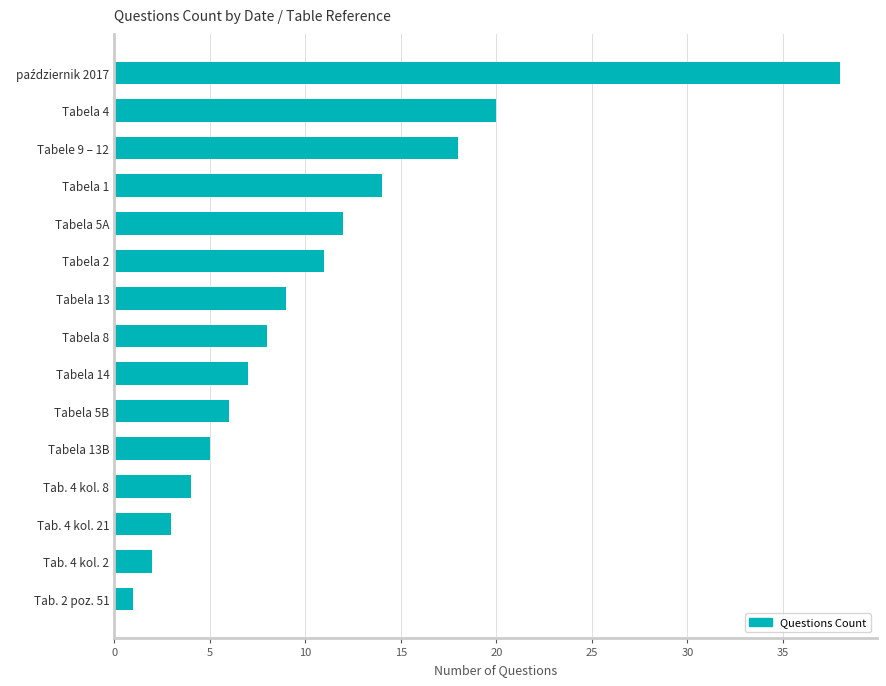

The chart shows a value of 1 at Tabela 5B. True or false?

False